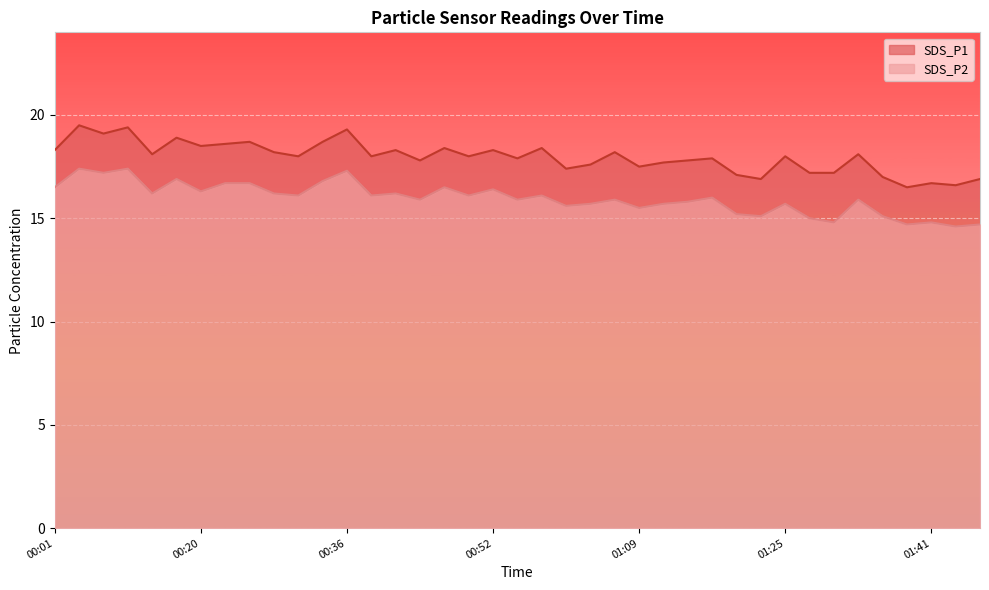

How many lines are shown in the chart?

2